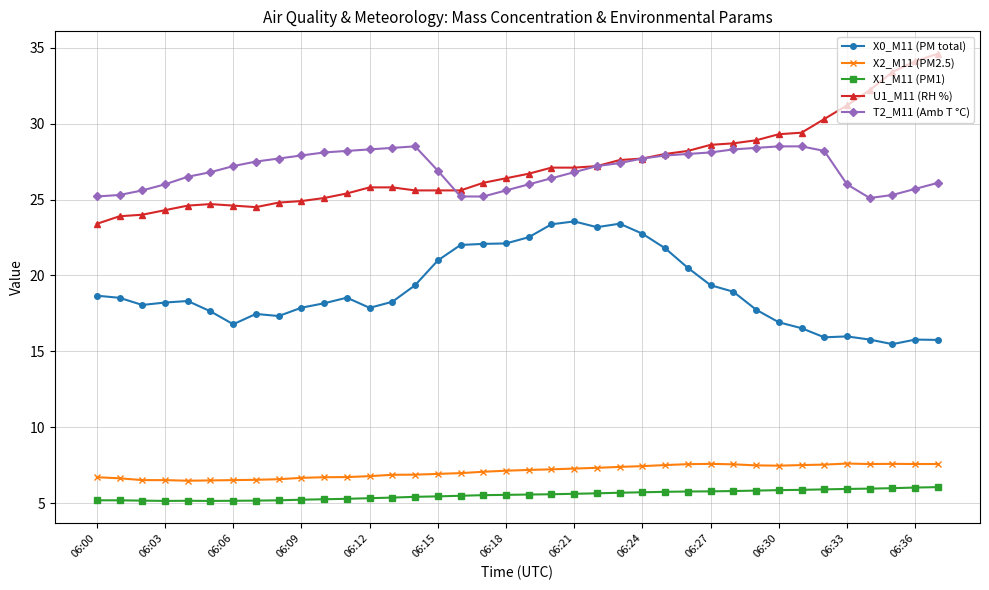

Count the number of data series in this chart.

5